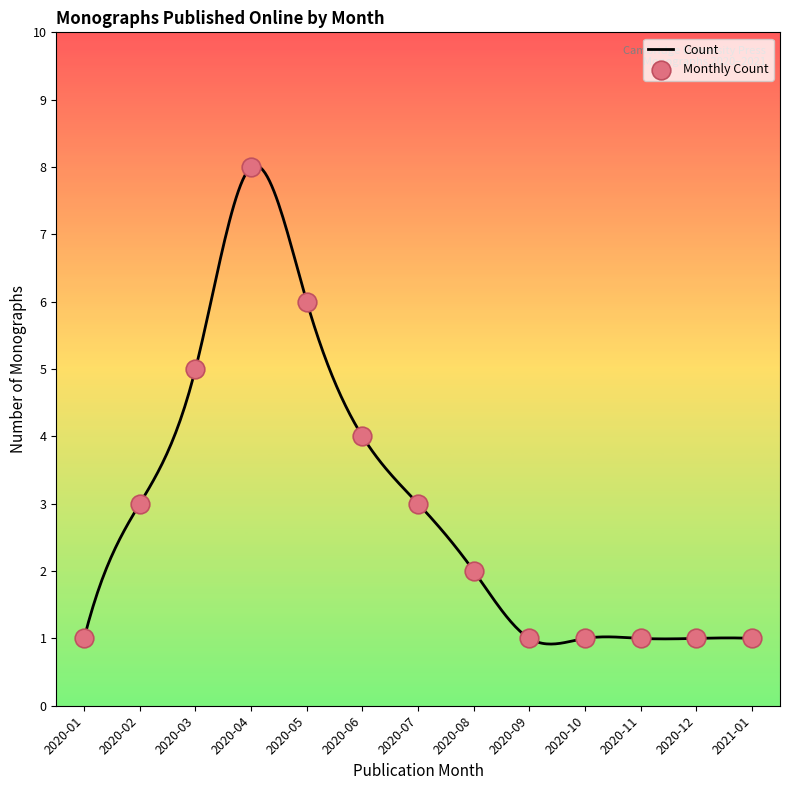

Which has a higher value, 2020-03 or 2020-12?

2020-03